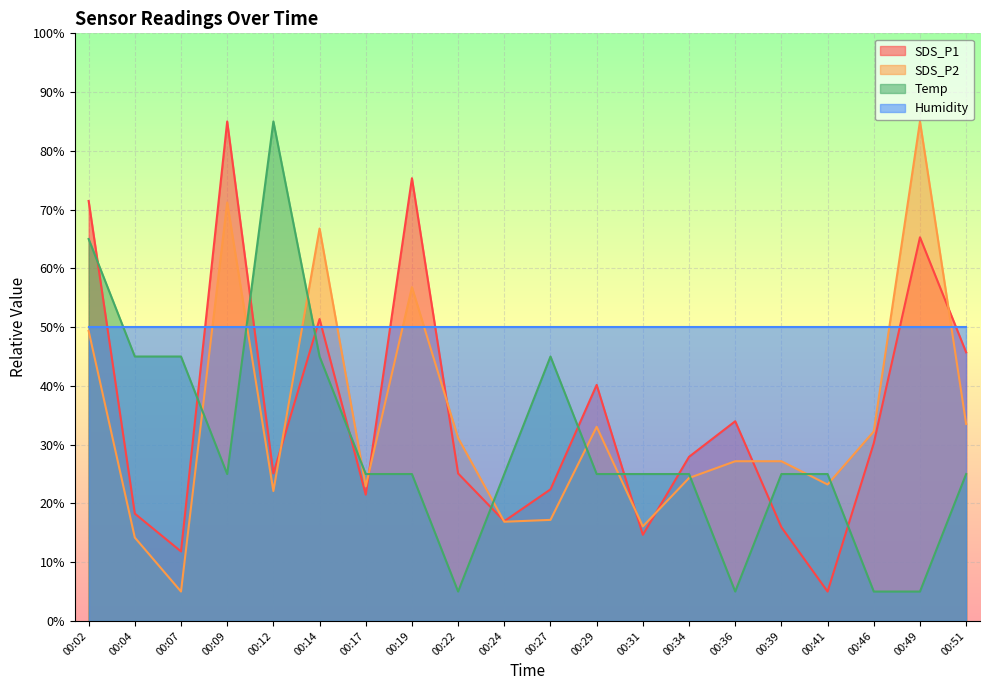

At which label is Temp closest to 45?

00:04